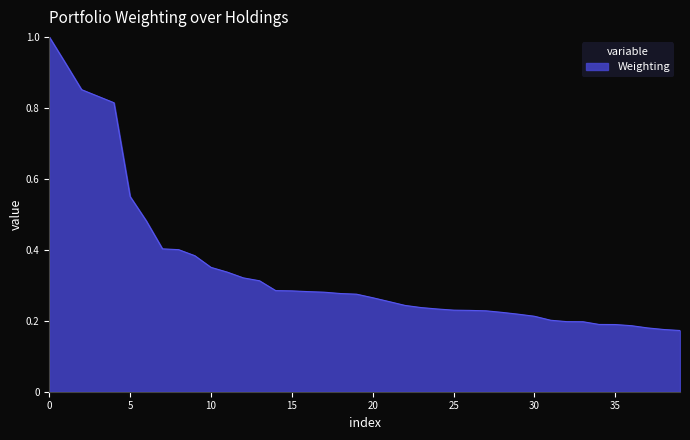

Does the chart display data point markers on the line(s)?

No